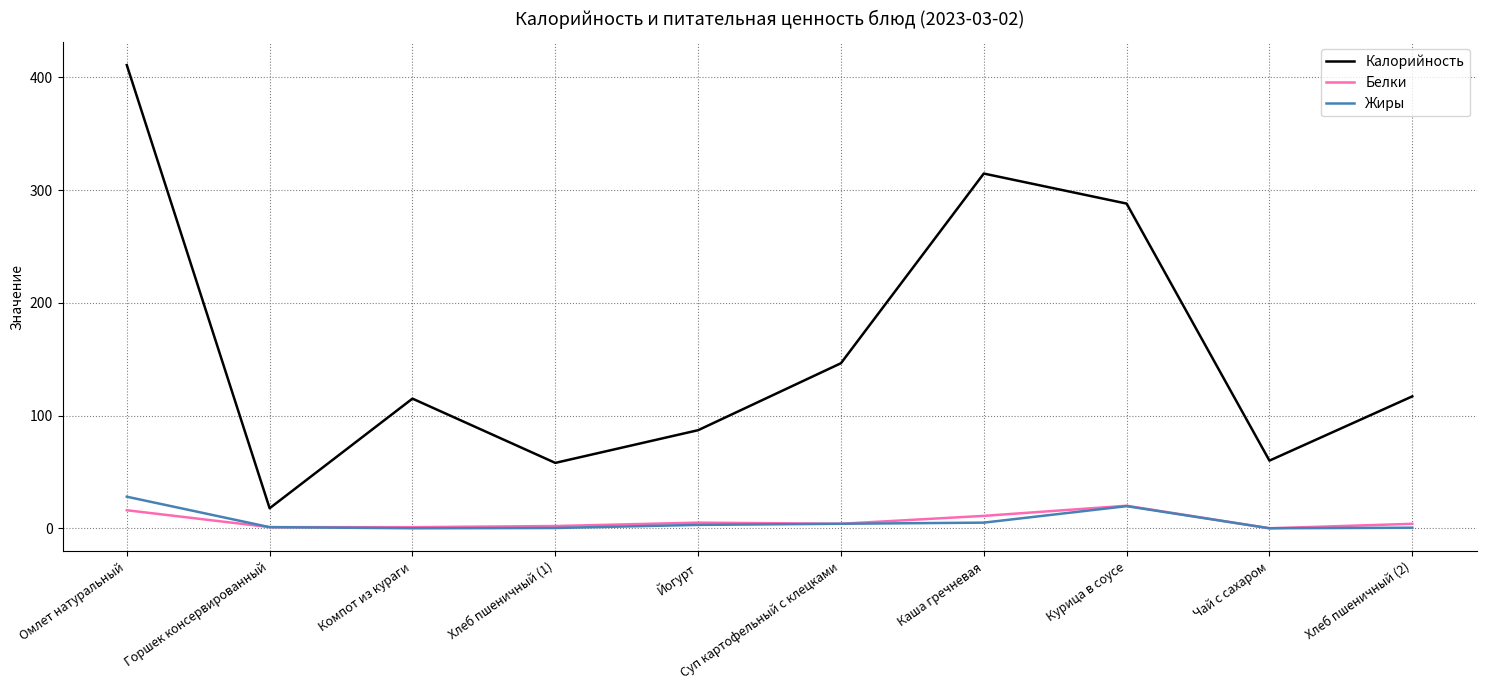

At which label does Калорийность reach its minimum?

Горшек консервированный